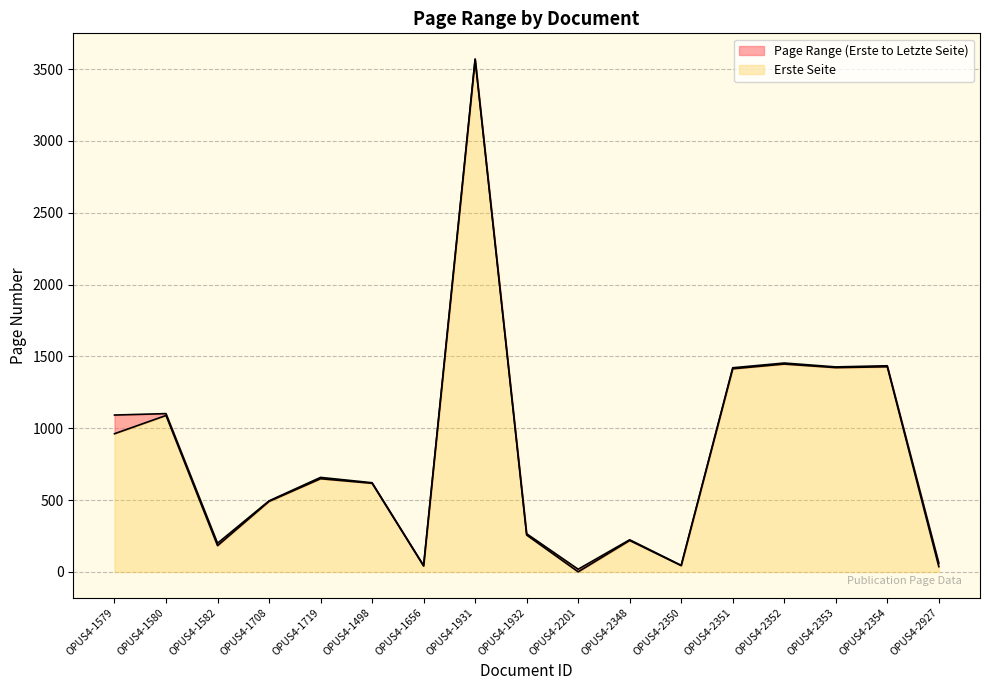

What is the sum of all Erste Seite values?

13868